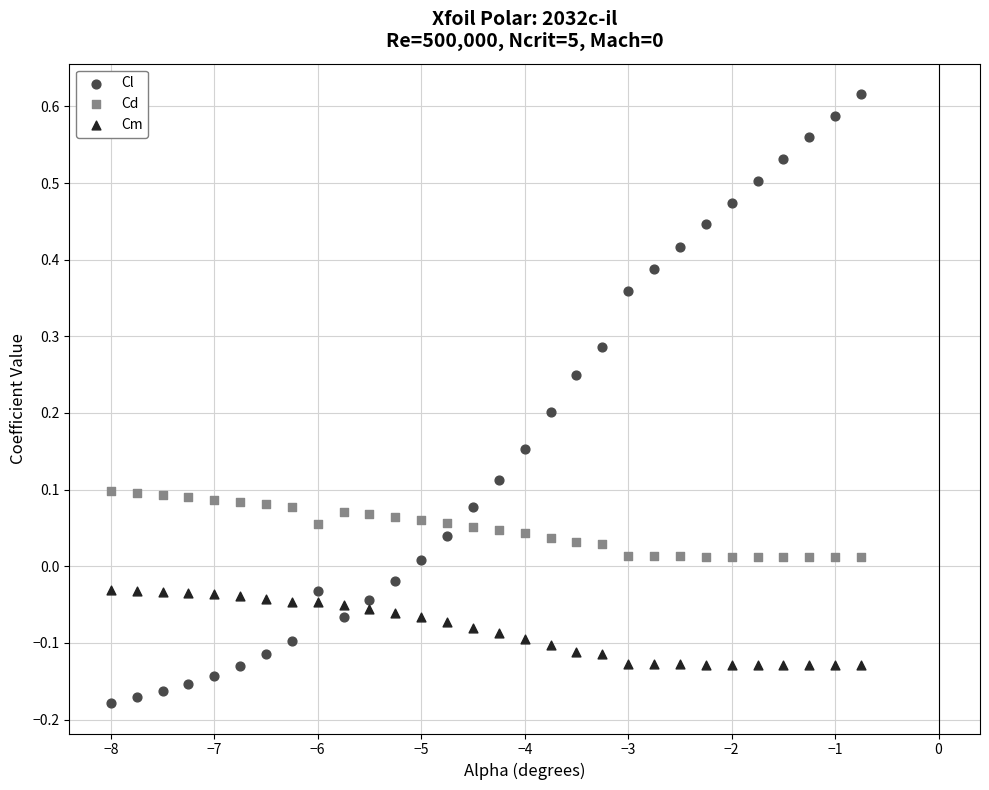

What are all the series names shown in the legend?

Cl, Cd, Cm